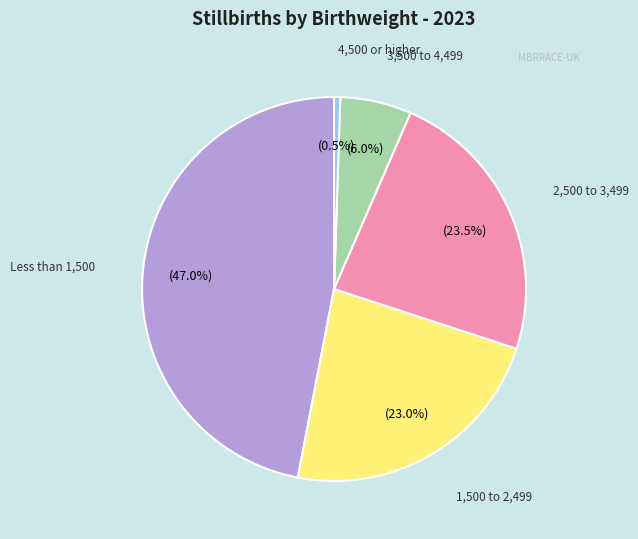

Is there any slice that represents more than half of the pie?

No